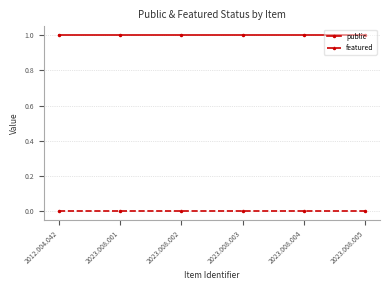

Is the value of public at 2023.008.005 greater than the value of featured at 2023.008.003?

Yes